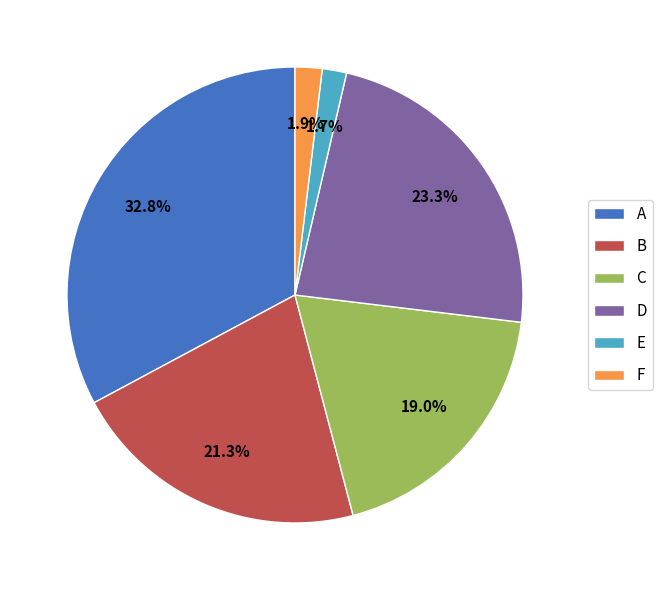

Between D and C, which is larger?

D